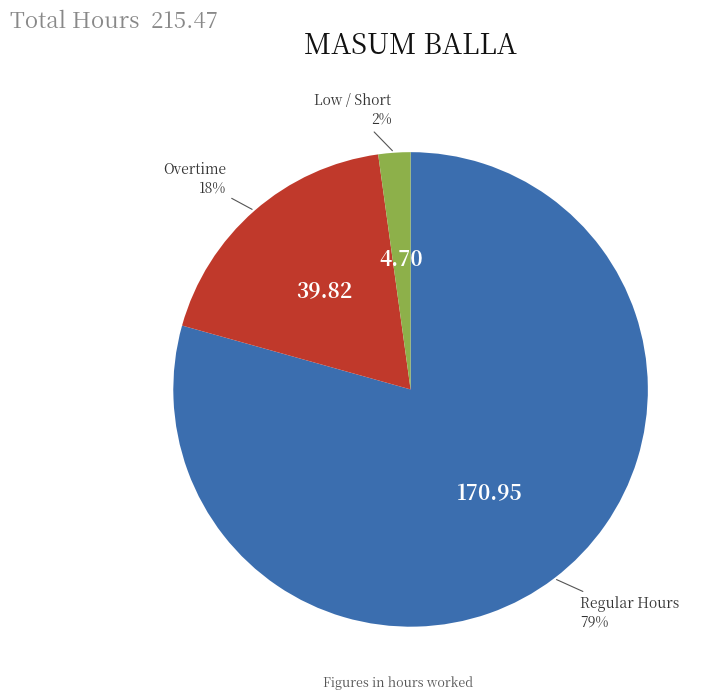

Between Low / Short and Regular Hours, which is larger?

Regular Hours